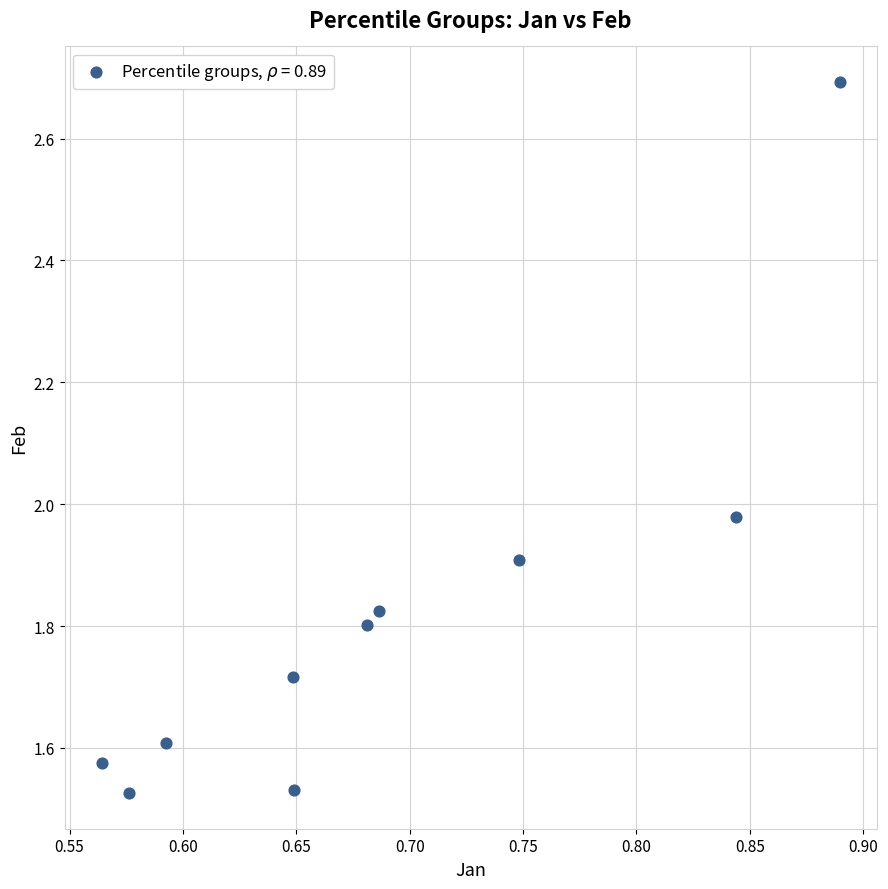

What is the average X value?

0.7